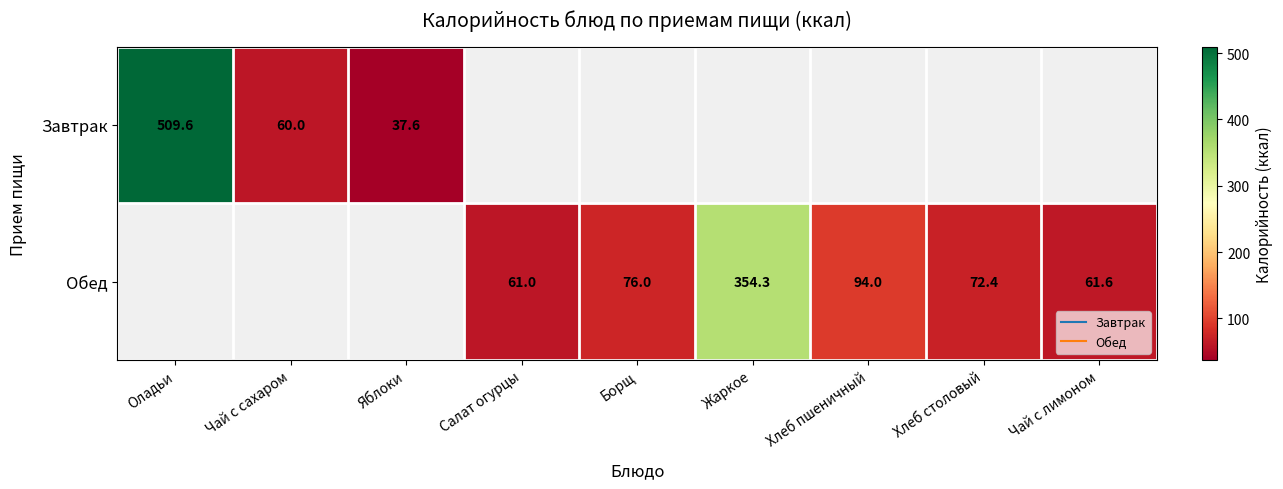

Is the value of Завтрак at Борщ greater than the value of Обед at Оладьи?

No